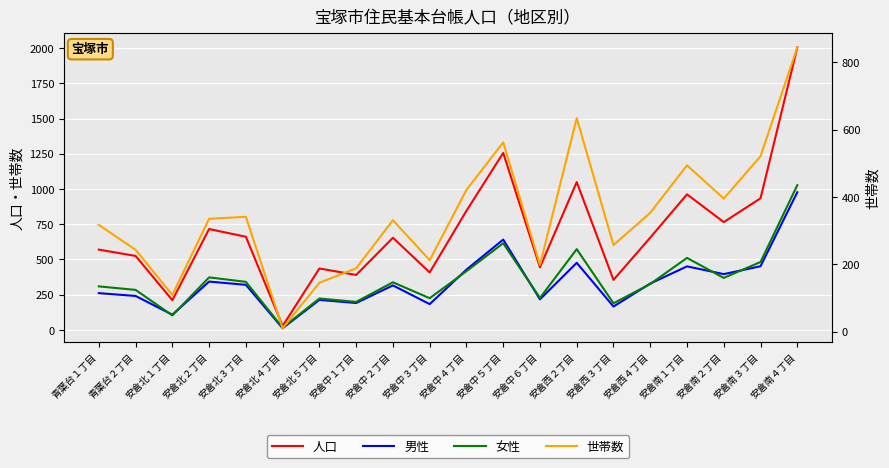

Which series has the largest range (max minus min)?

人口